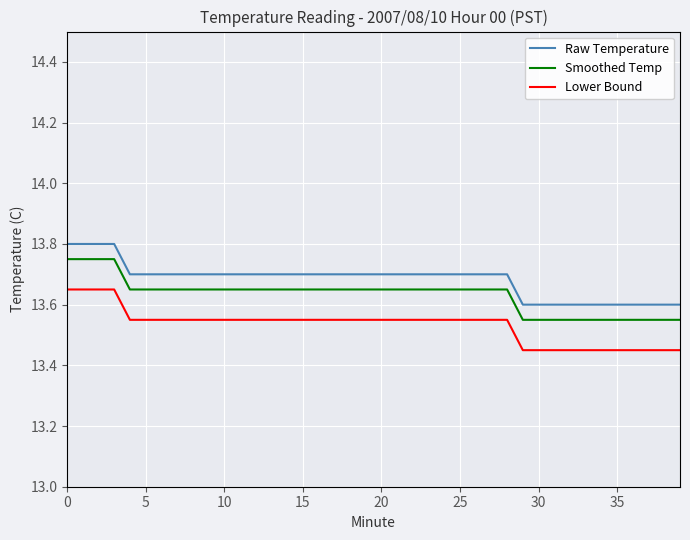

What is the difference between the maximum and minimum values in the Raw Temperature series?

0.2